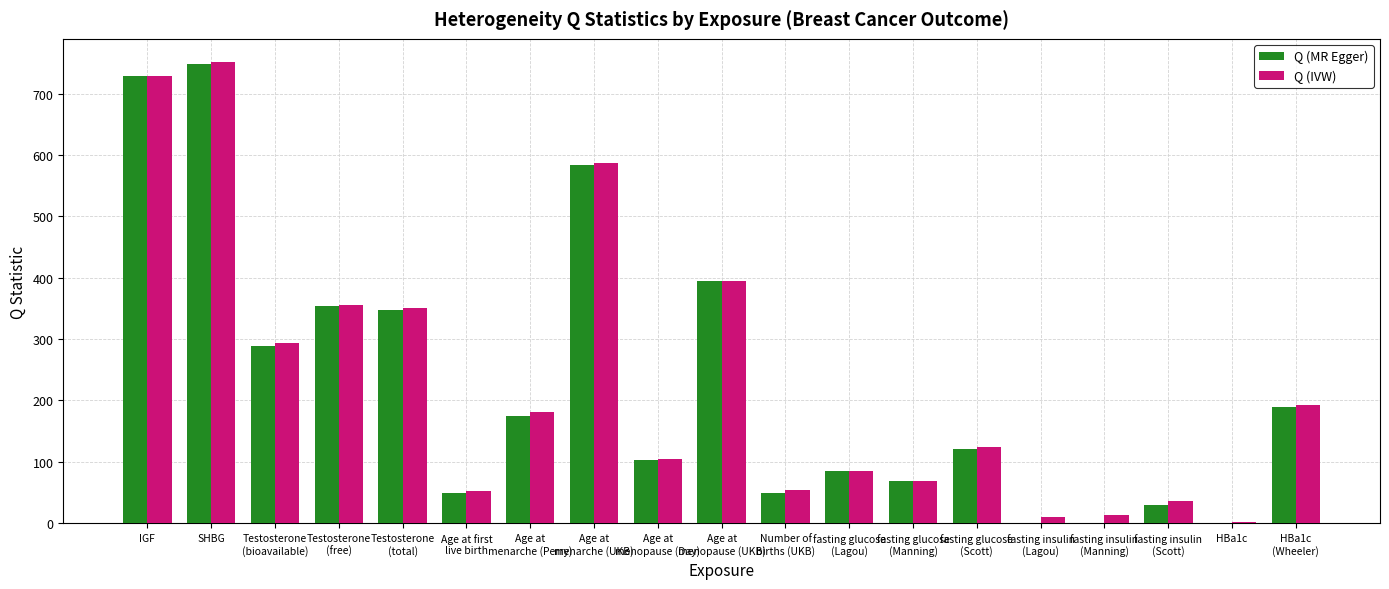

True or false: Q (MR Egger) has a value of 303.8 at SHBG.

False